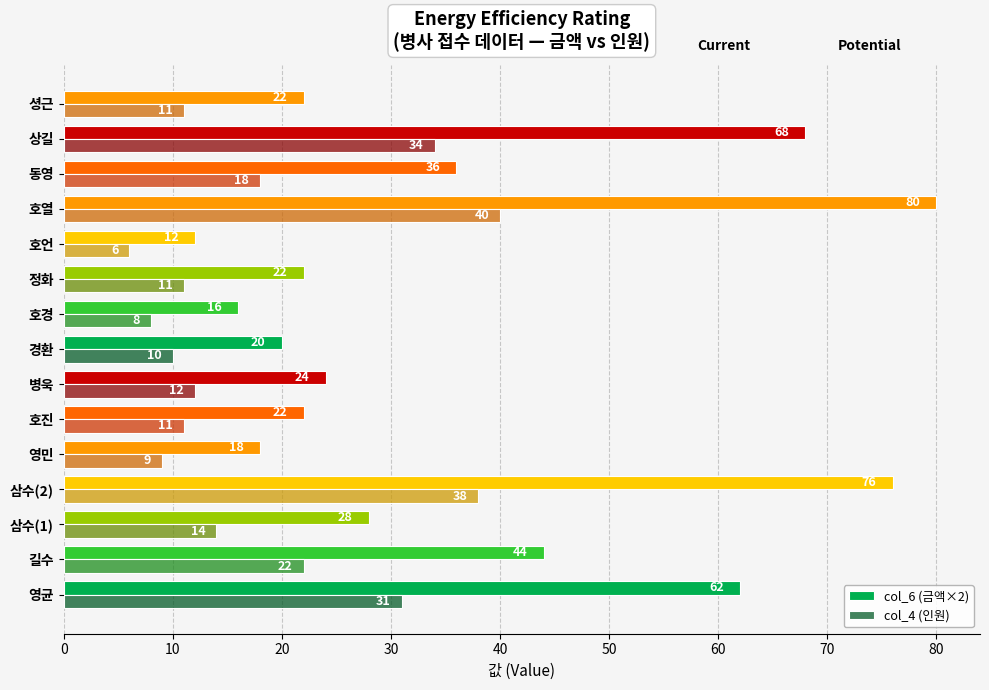

At which category does the chart reach its peak across all series?

호열